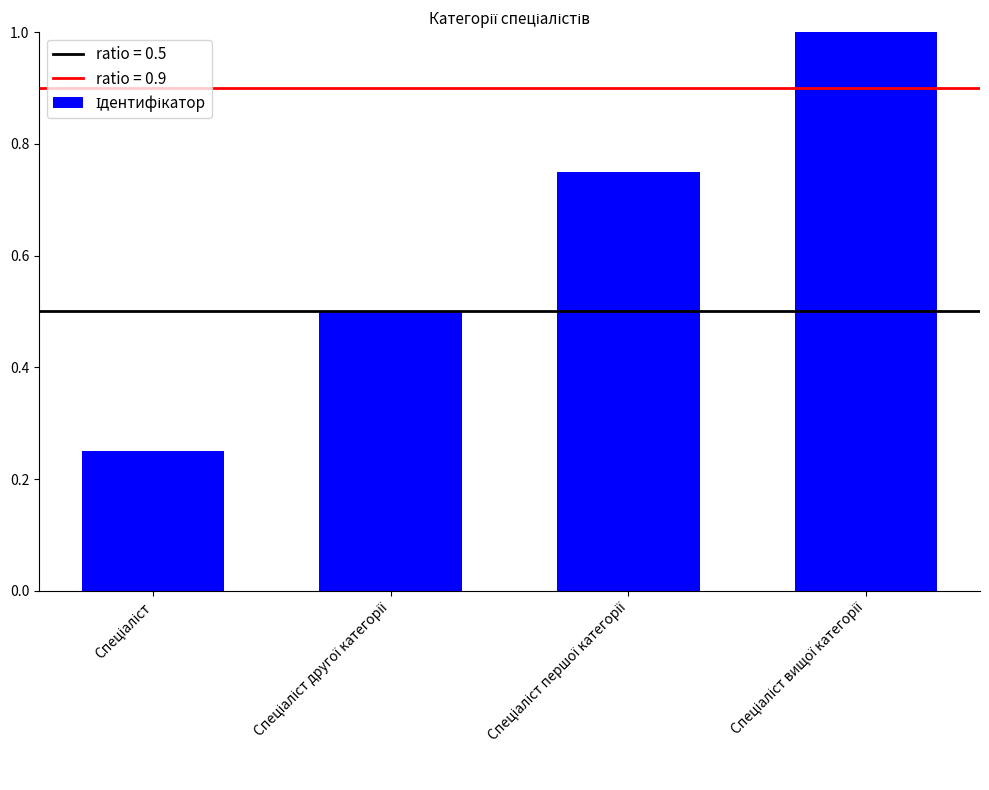

What is the sum of all values?

2.5